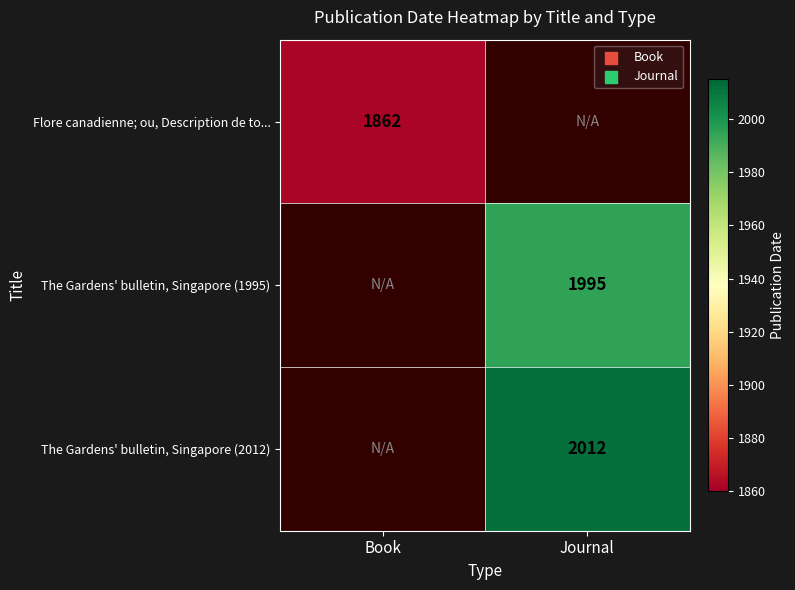

At how many categories does at least one series exceed 1967?

1